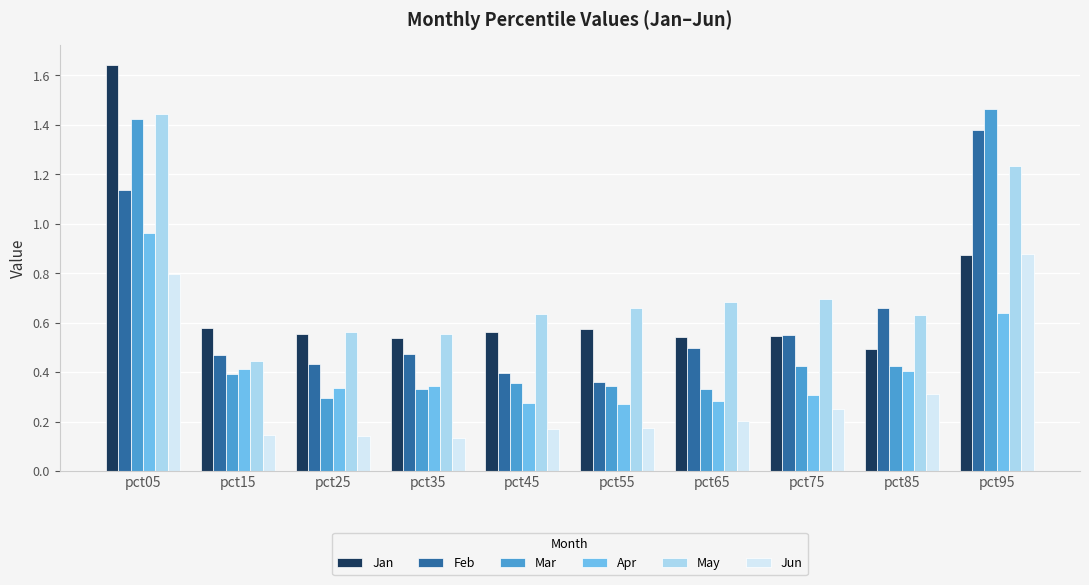

What is the sum of all Apr values?

4.2